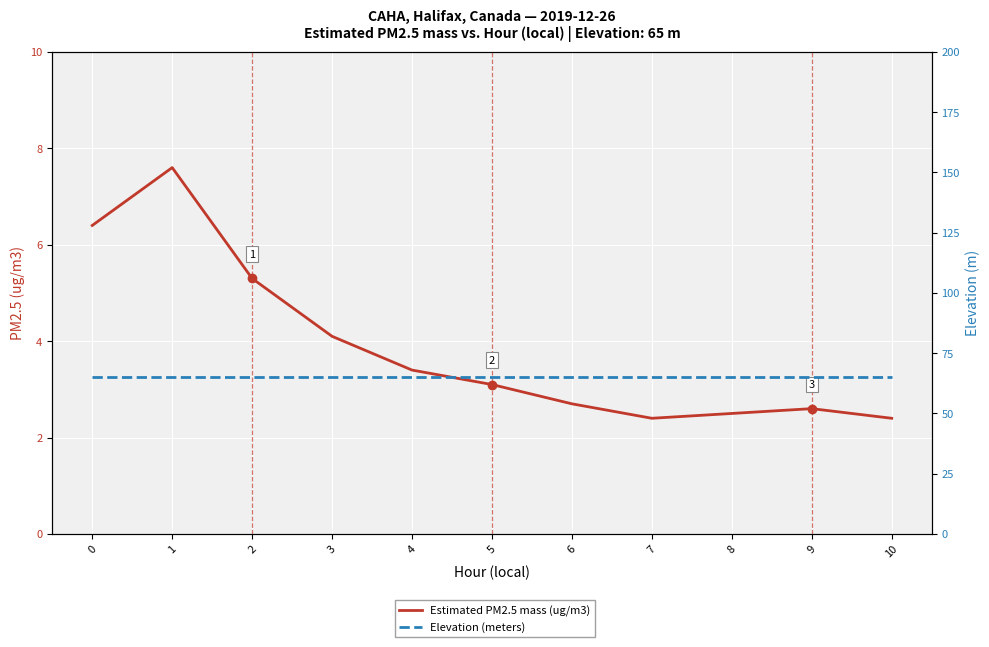

List the series in order of their peak value, lowest first.

Estimated PM2.5 mass (ug/m3), Elevation (meters)